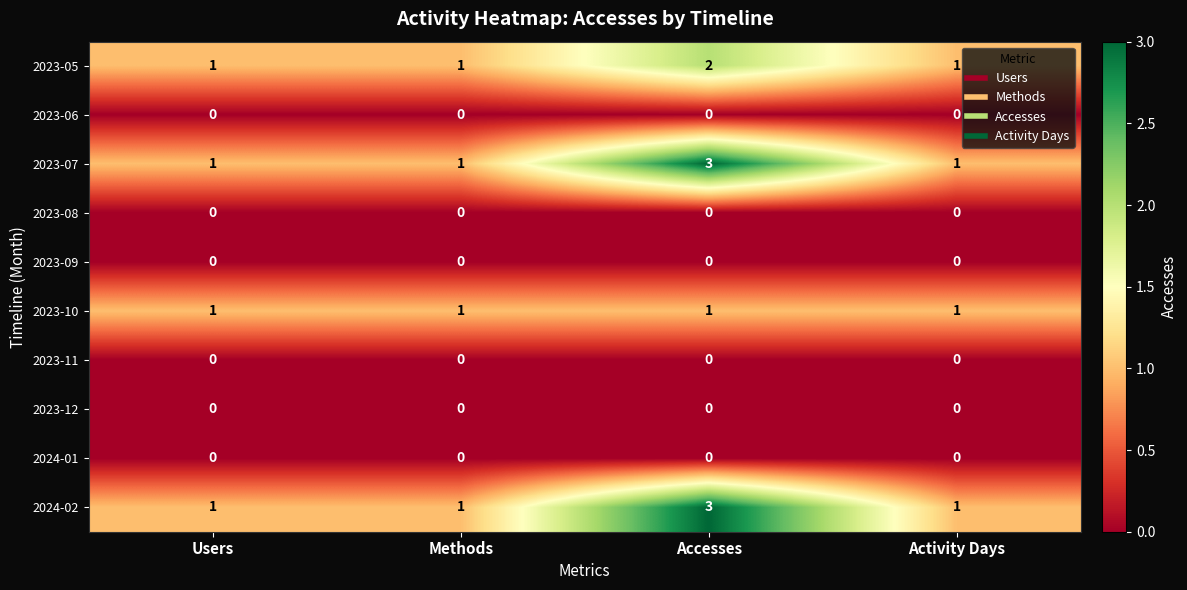

The value of 2023-11 at Accesses is 0. True or false?

True